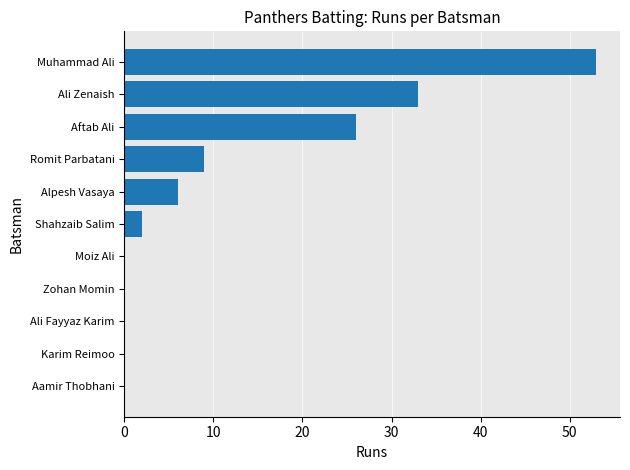

What is the sum of the values at Aftab Ali and Muhammad Ali?

79